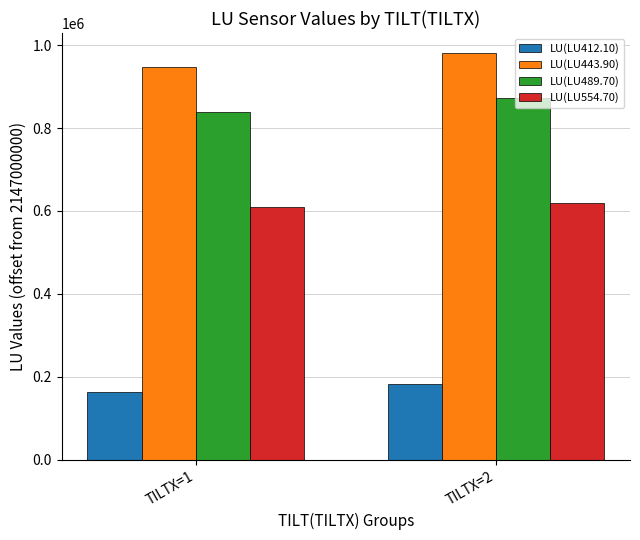

Reading left to right, what are all the values shown in this chart?

LU(LU412.10): TILTX=1=163638	TILTX=2=183478
LU(LU443.90): TILTX=1=946834	TILTX=2=980269
LU(LU489.70): TILTX=1=839186	TILTX=2=873673
LU(LU554.70): TILTX=1=610706	TILTX=2=618477